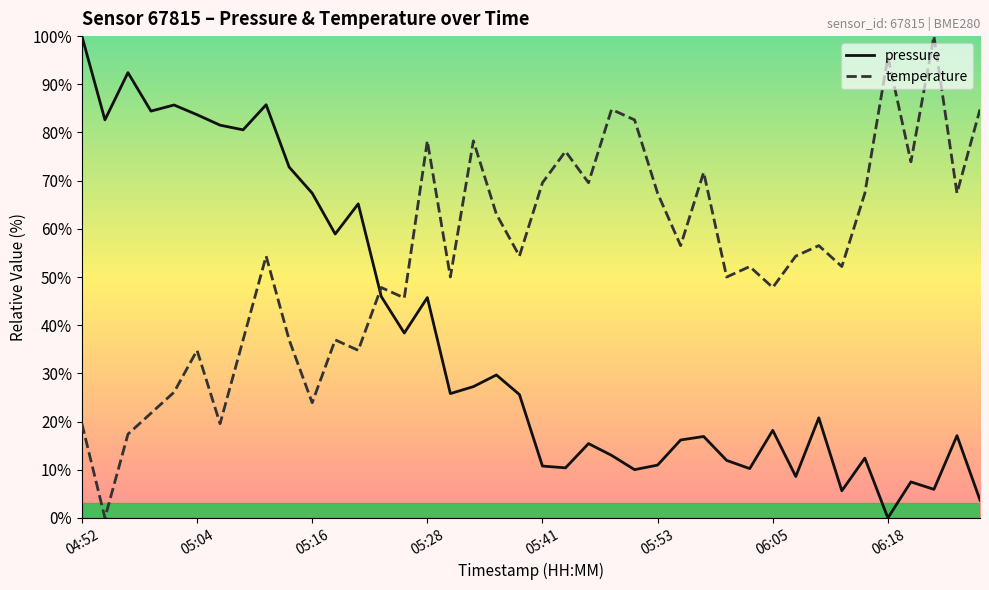

What is the difference between the maximum and second lowest values in the pressure series?

96.3